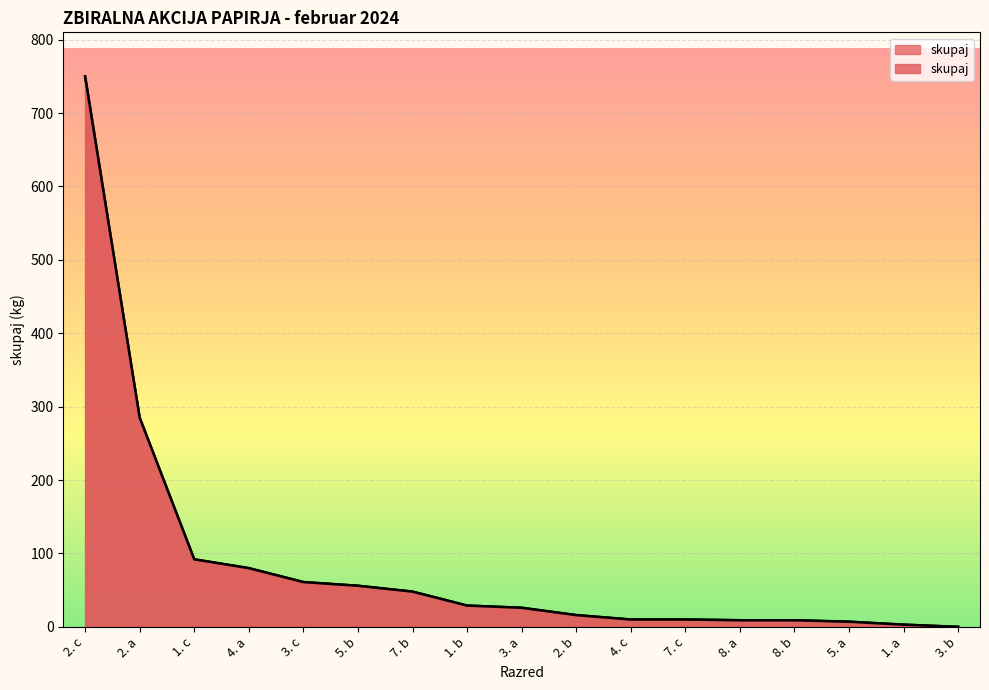

Reading right to left, what are all the values shown in this chart?

3. b=0	1. a=3	5. a=7	8. b=9	8. a=9	7. c=10	4. c=10	2. b=16	3. a=26	1. b=29	7. b=48	5. b=56	3. c=61	4. a=80	1. c=92	2. a=285	2. c=750